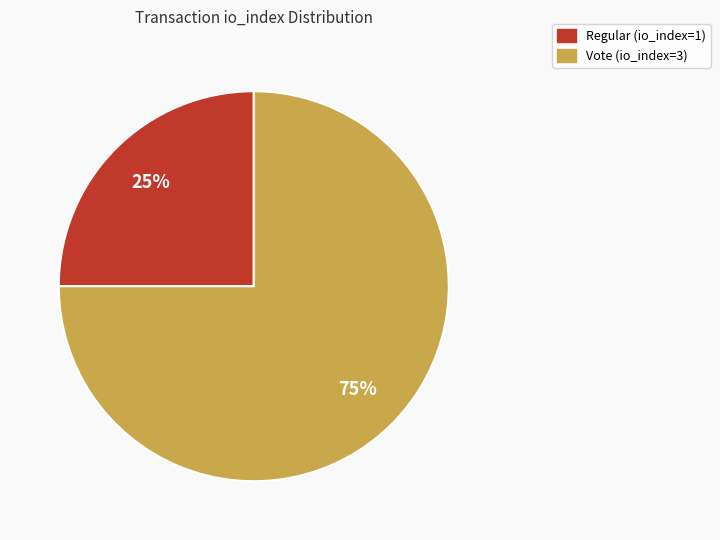

Which has a higher value, Vote (io_index=3) or Regular (io_index=1)?

Vote (io_index=3)